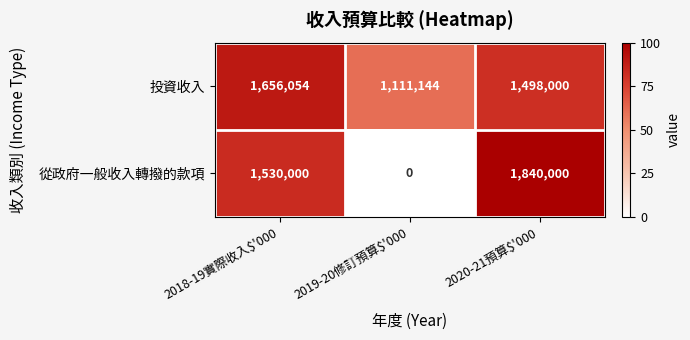

At which label is 投資收入 closest to 1383599?

2020-21預算$'000